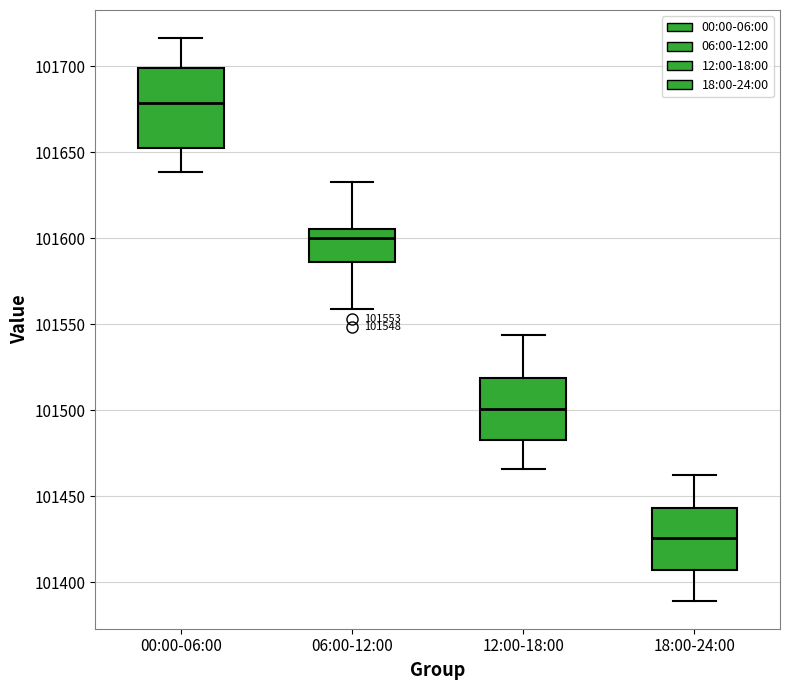

Which box is the tallest, from its lower edge to its upper edge?

00:00-06:00